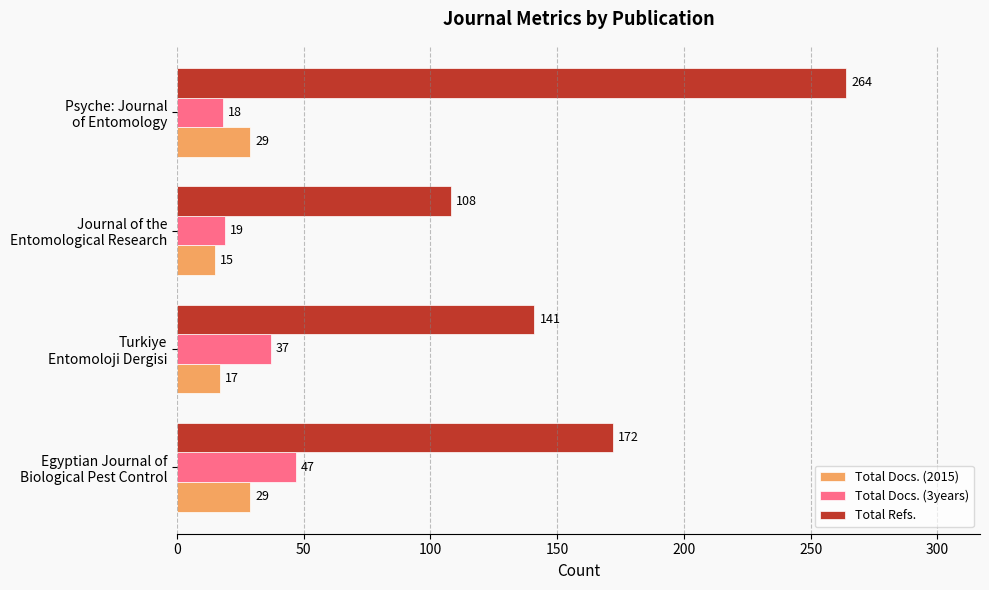

What is the difference between the second highest and second lowest values in the Total Refs. series?

31